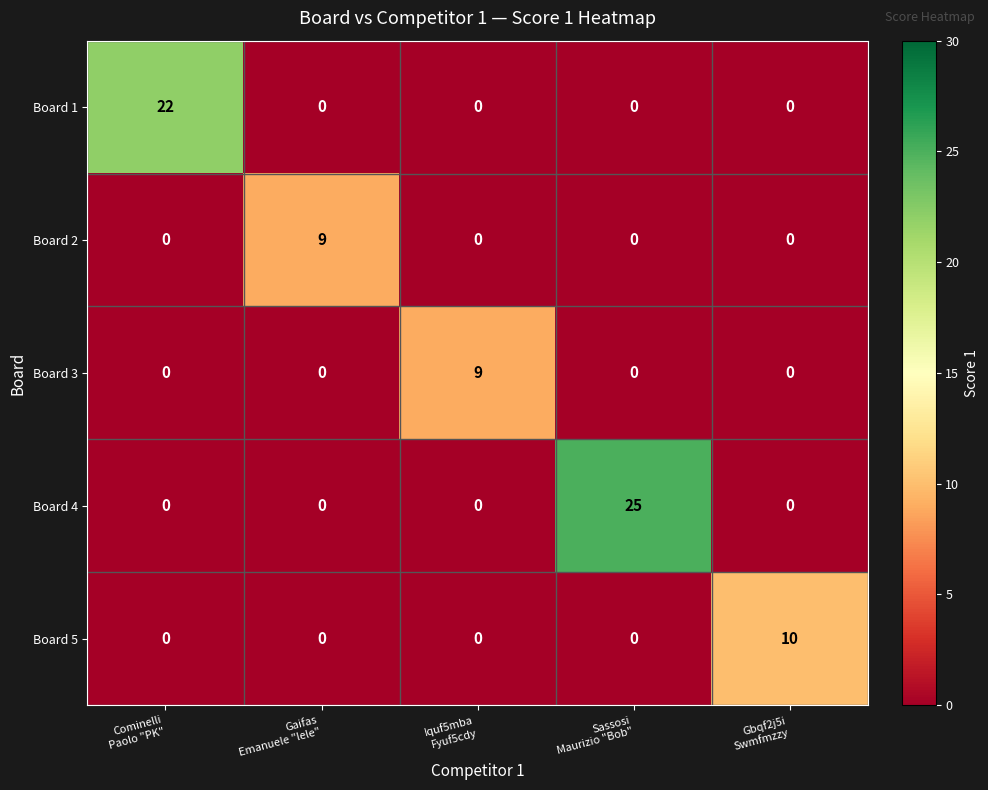

What is the difference between the maximum and minimum values in the Board 4 series?

25